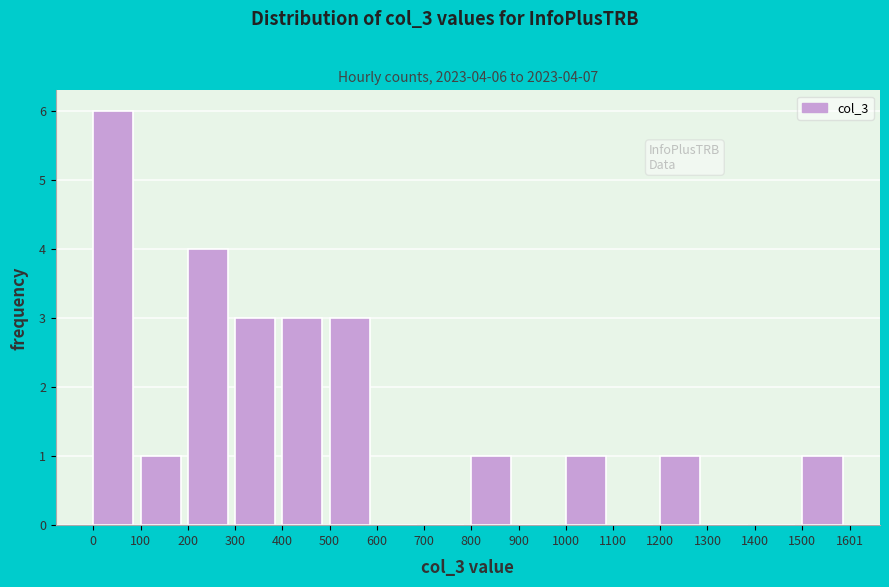

Which range on the x-axis has the tallest bar?

0 to 100